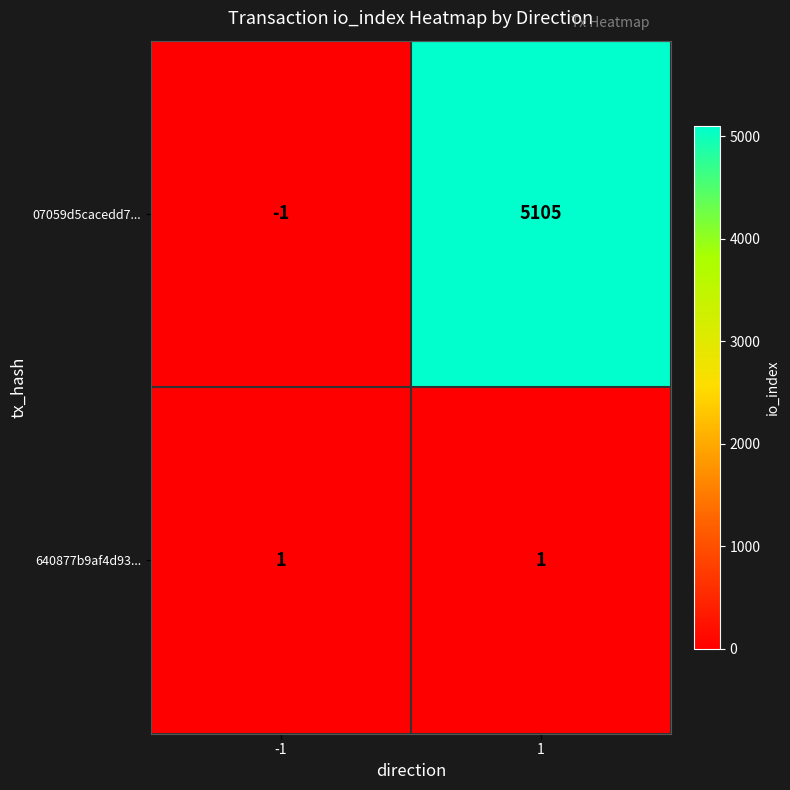

What is the highest value of the 07059d5cacedd7... series?

5105